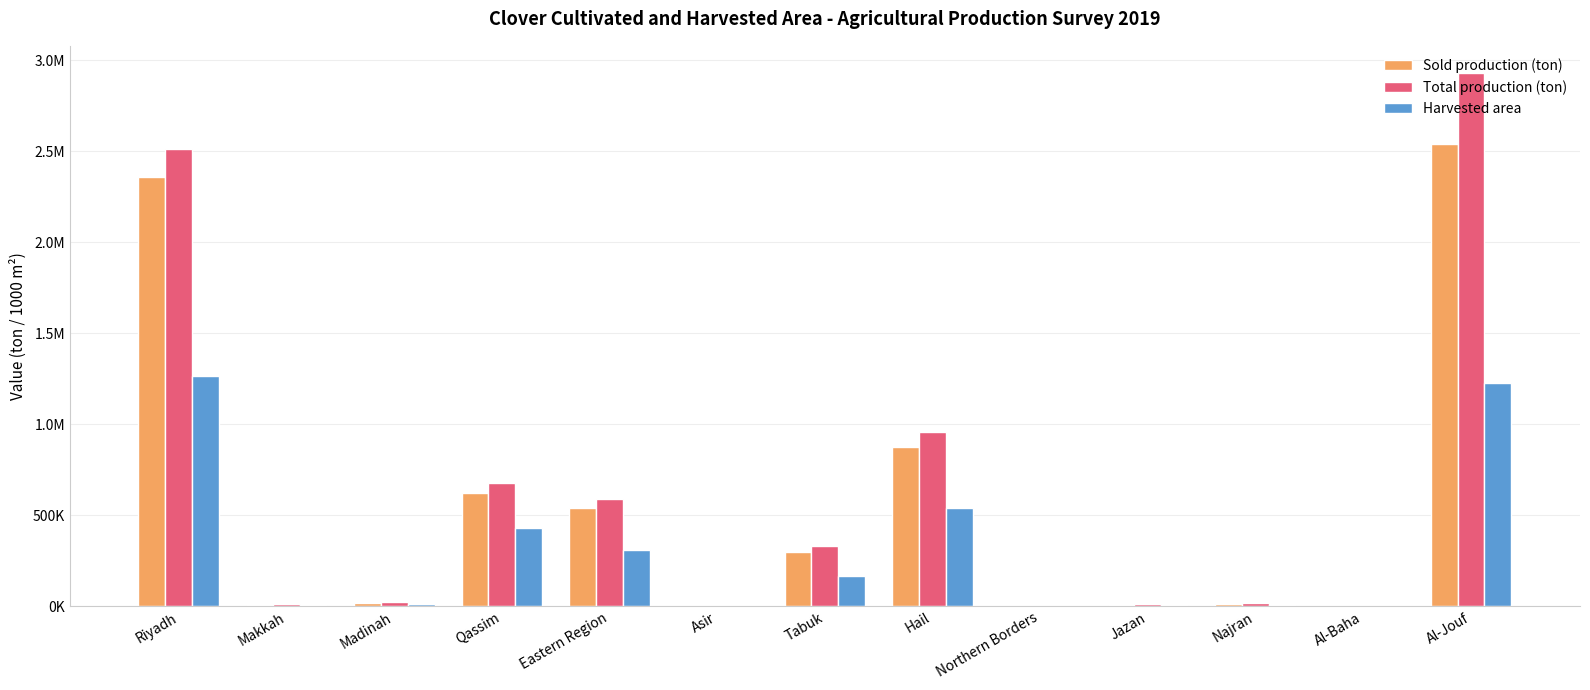

Rank the categories by Total production (ton) value from highest to lowest.

Al-Jouf, Riyadh, Hail, Qassim, Eastern Region, Tabuk, Madinah, Najran, Jazan, Makkah, Asir, Al-Baha, Northern Borders